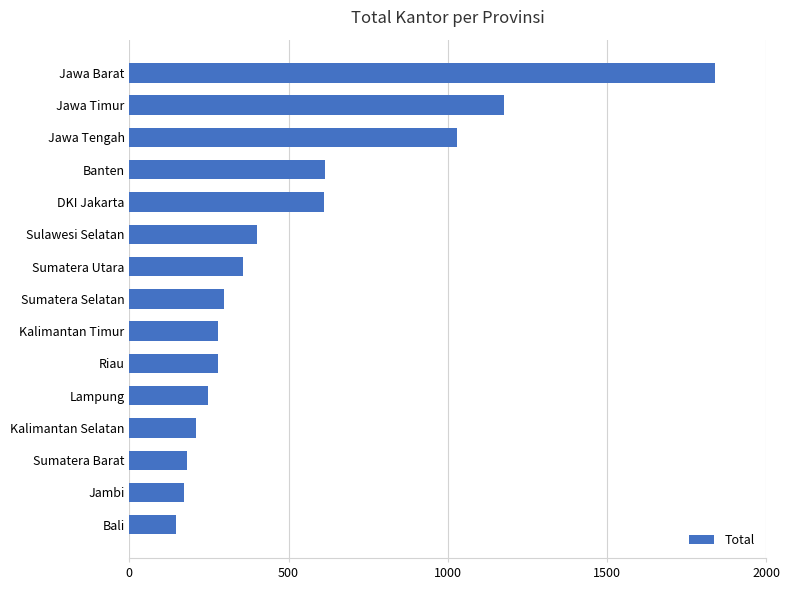

How many series are shown in this chart?

1